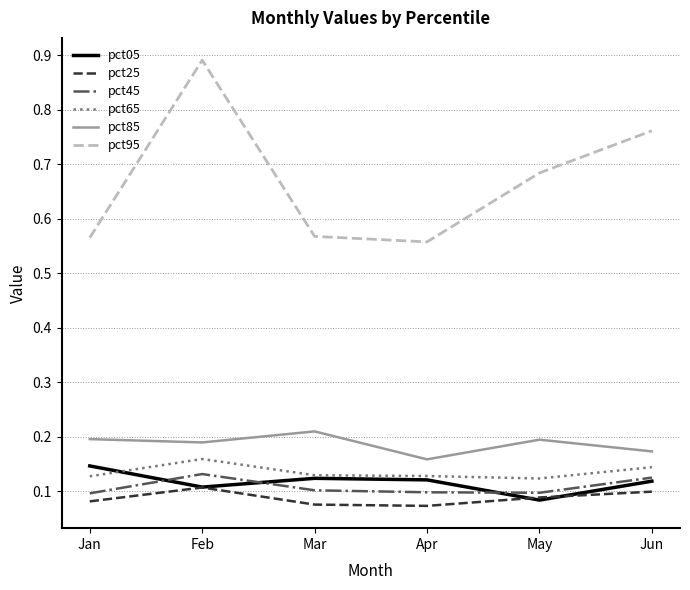

True or false: pct45 has a value of 0.1 at May.

True